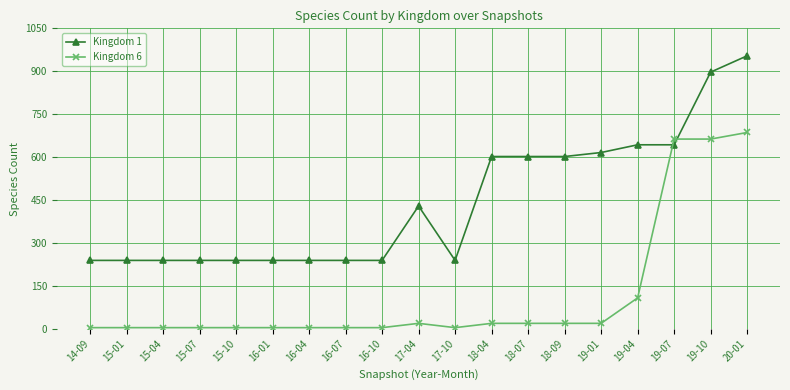

At which category is the sum across all series the highest?

20-01